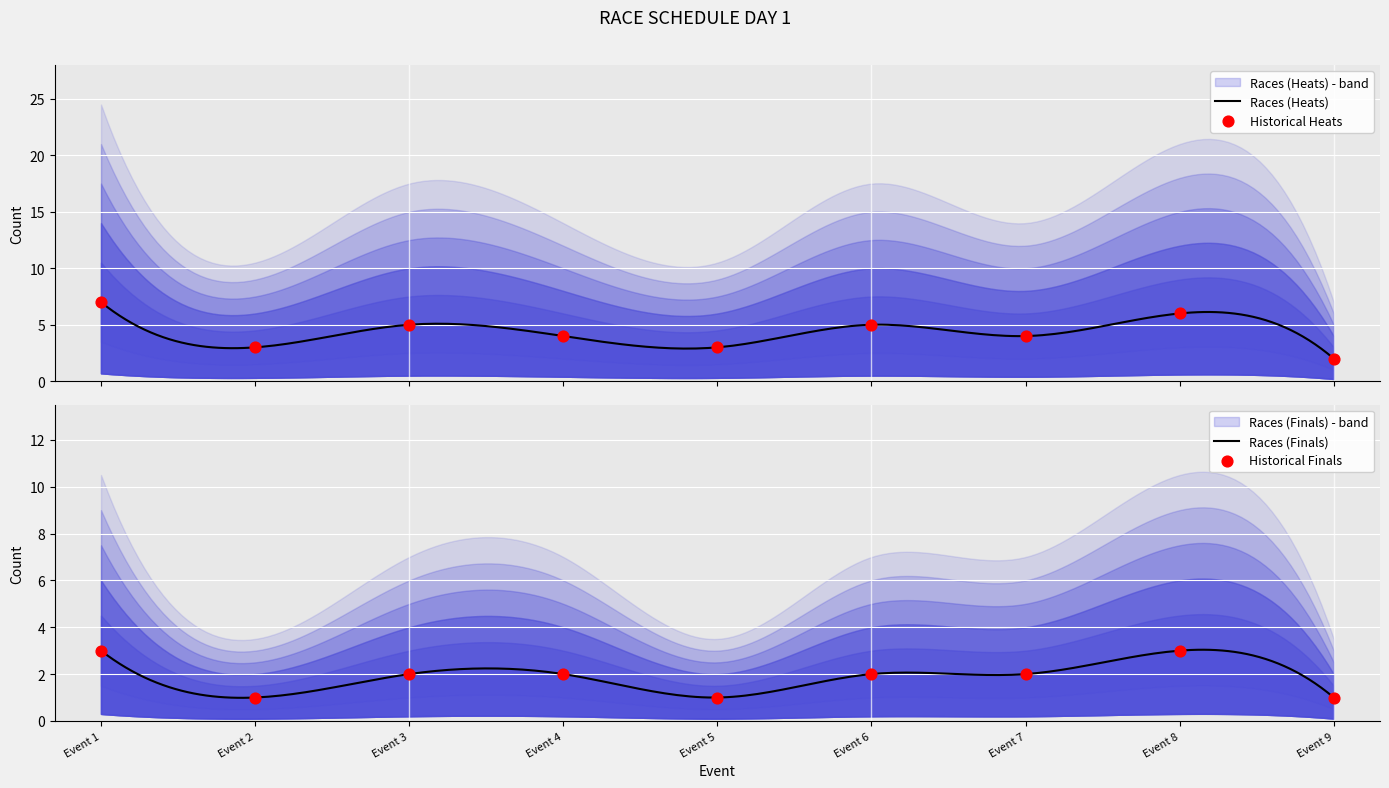

At how many categories does at least one series exceed 3?

6